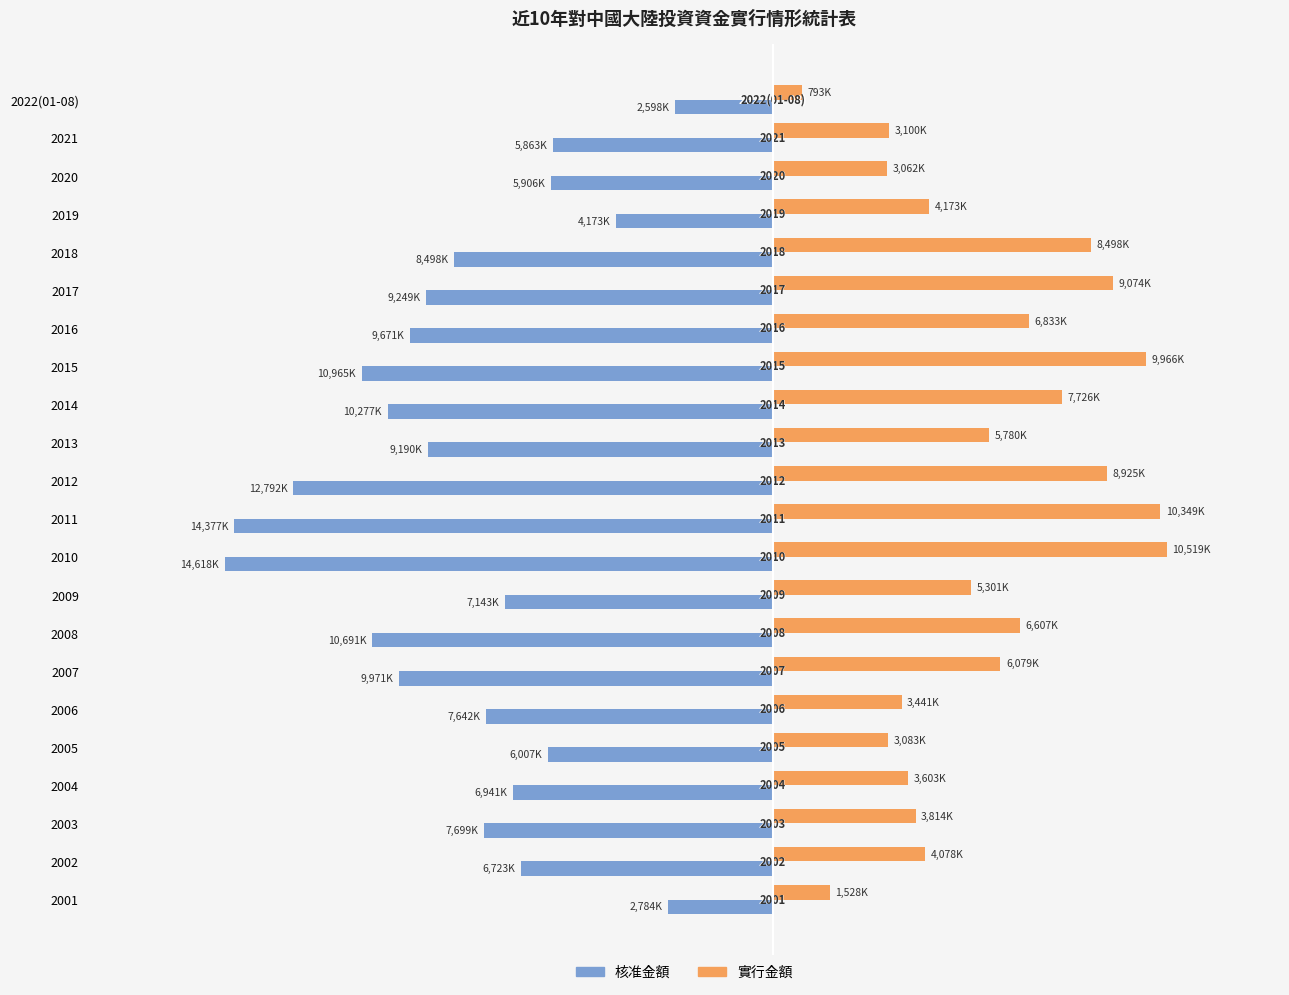

What are all the series names shown in the legend?

核准金額, 實行金額